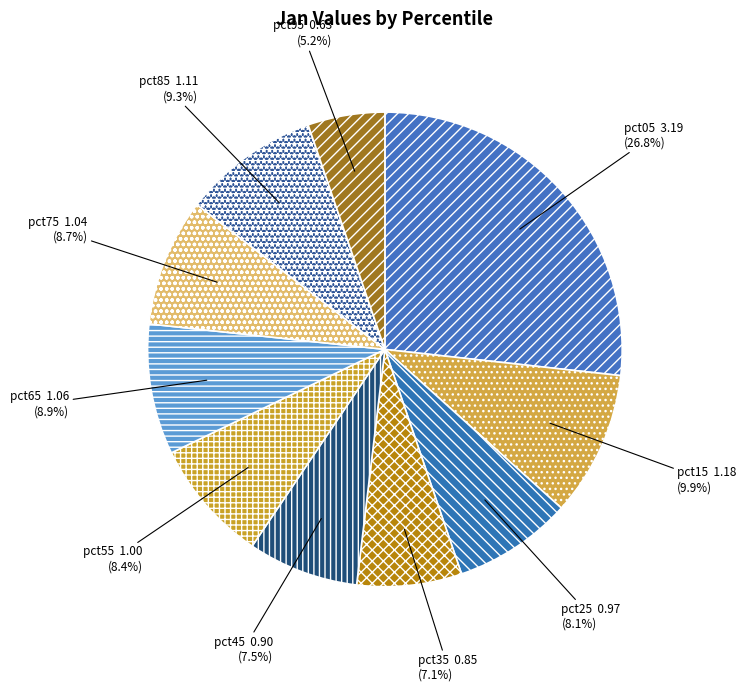

Between pct75 and pct15, which is larger?

pct15